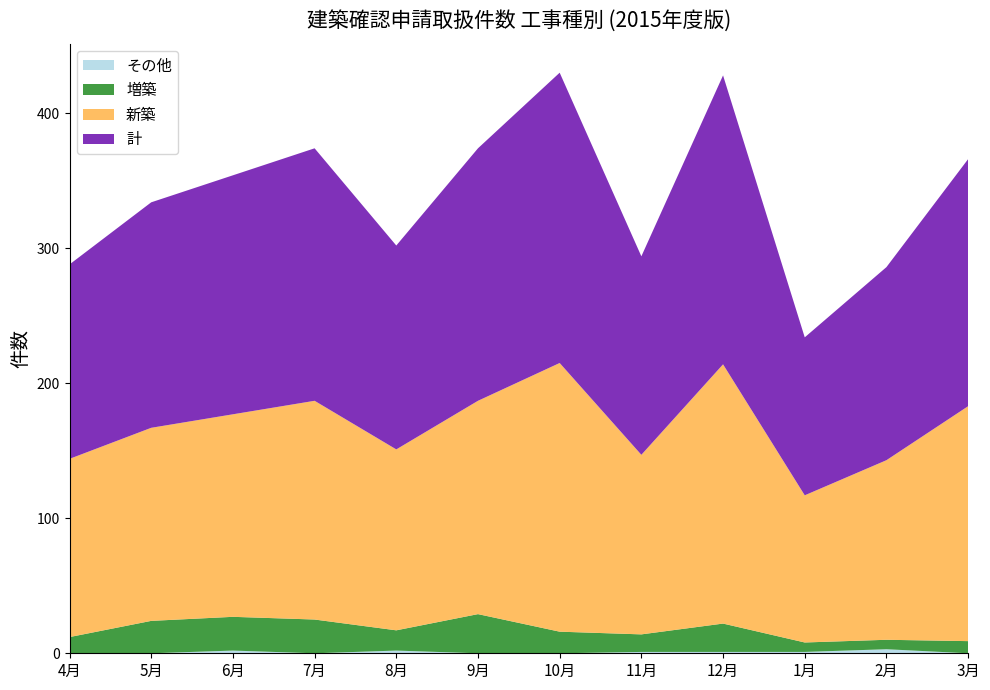

Reading right to left, extract all data points from this chart.

その他: 0	3	1	1	1	0	0	2	0	2	0	0
増築: 9	7	7	21	13	16	29	15	25	25	24	12
新築: 174	133	109	192	133	199	158	134	162	150	143	132
計: 183	143	117	214	147	215	187	151	187	177	167	144